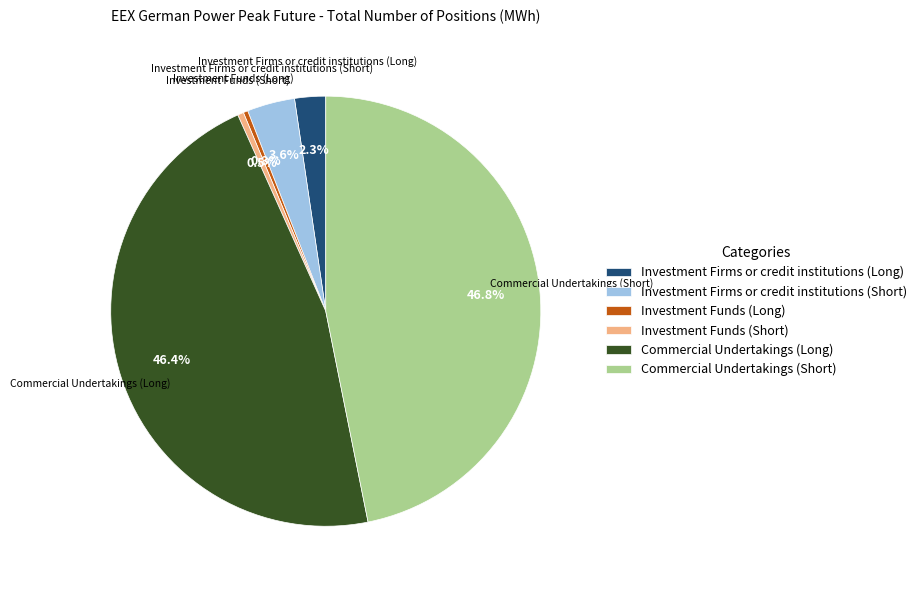

Is the sum of Investment Firms or credit institutions (Short) and Investment Firms or credit institutions (Long) greater than half?

No